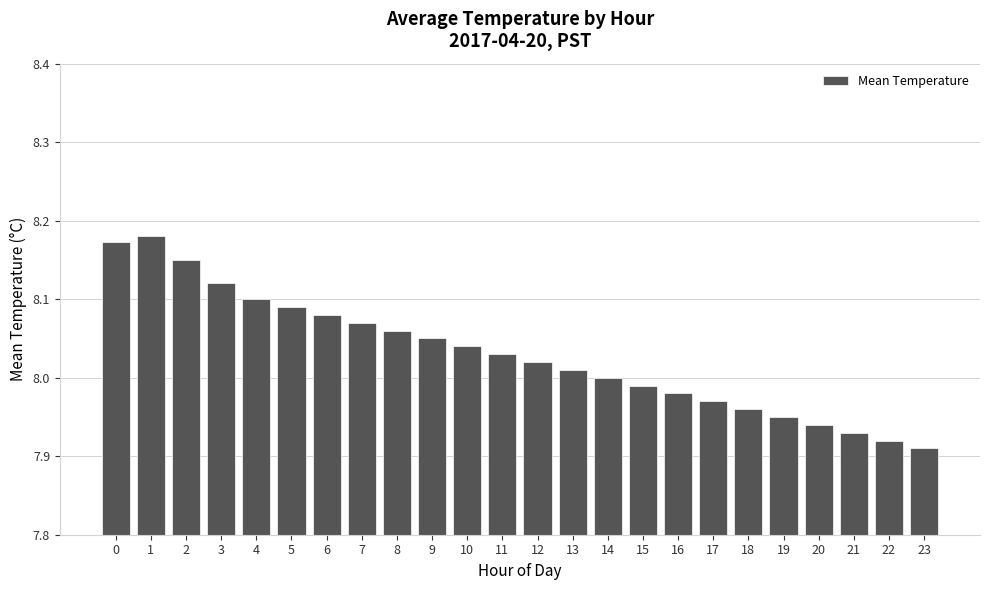

What is the change in value from 10 to 16?

-0.1